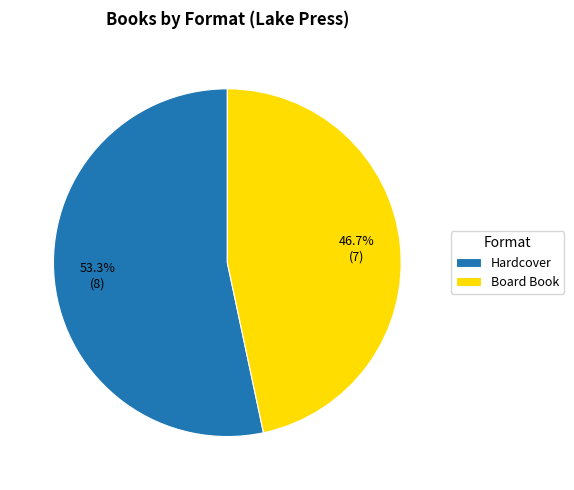

Is there any slice that represents more than half of the pie?

Yes